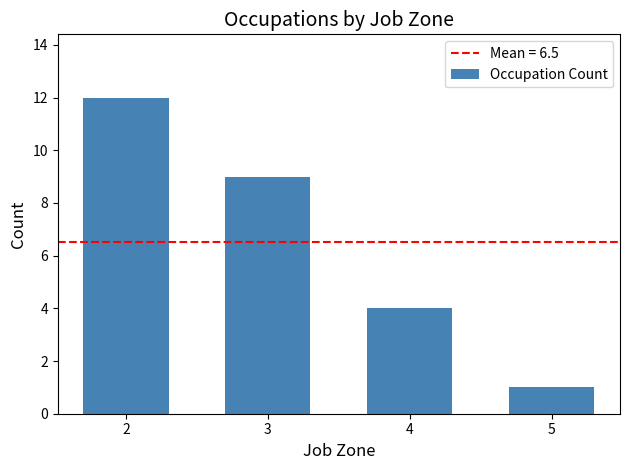

List the labels in order of value, smallest first.

5, 4, 3, 2